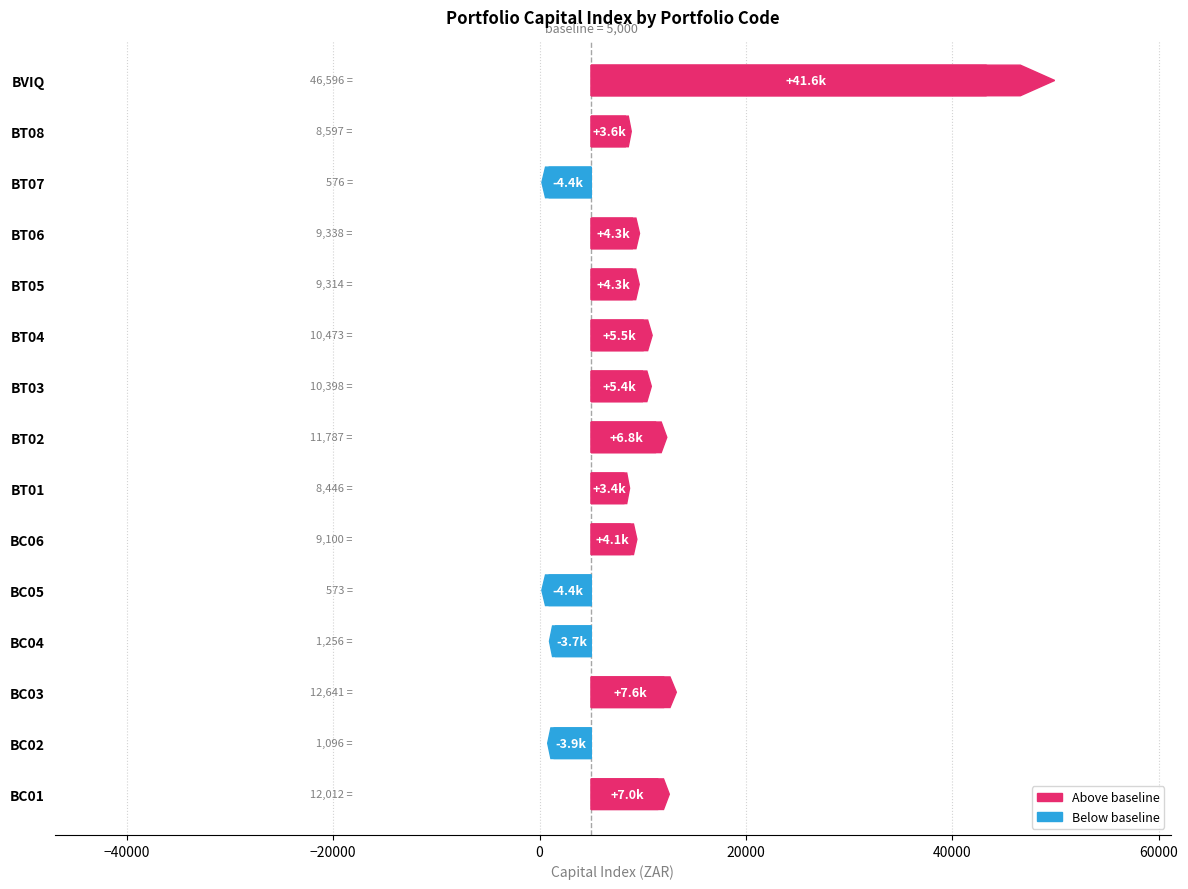

List the labels in order of value, largest first.

BVIQ, BC03, BC01, BT02, BT04, BT03, BT06, BT05, BC06, BT08, BT01, BC04, BC02, BT07, BC05